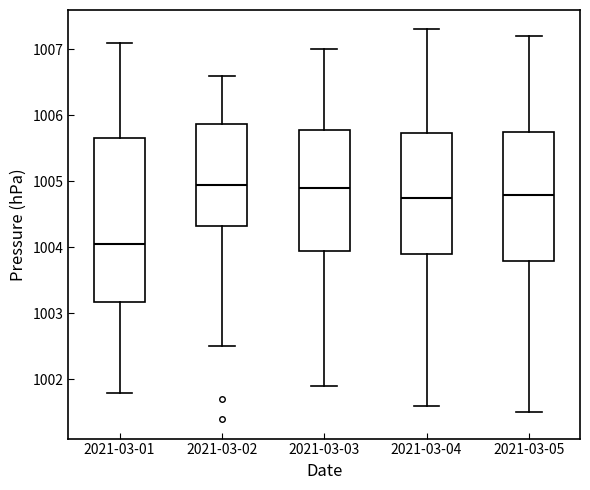

Reading left to right, transcribe this box plot: for each box, give where its median line is, the range the box spans, and where its two whiskers end, as read against the y-axis. The values are not printed on the chart, so give them approximately, as read against the axis.

2021-03-01: median 1004.1, box 1003.2 to 1005.7, whiskers 1001.8 to 1007.1
2021-03-02: median 1005.0, box 1004.3 to 1005.9, whiskers 1002.5 to 1006.6
2021-03-03: median 1004.9, box 1004.0 to 1005.8, whiskers 1001.9 to 1007.0
2021-03-04: median 1004.8, box 1003.9 to 1005.7, whiskers 1001.6 to 1007.3
2021-03-05: median 1004.8, box 1003.8 to 1005.8, whiskers 1001.5 to 1007.2